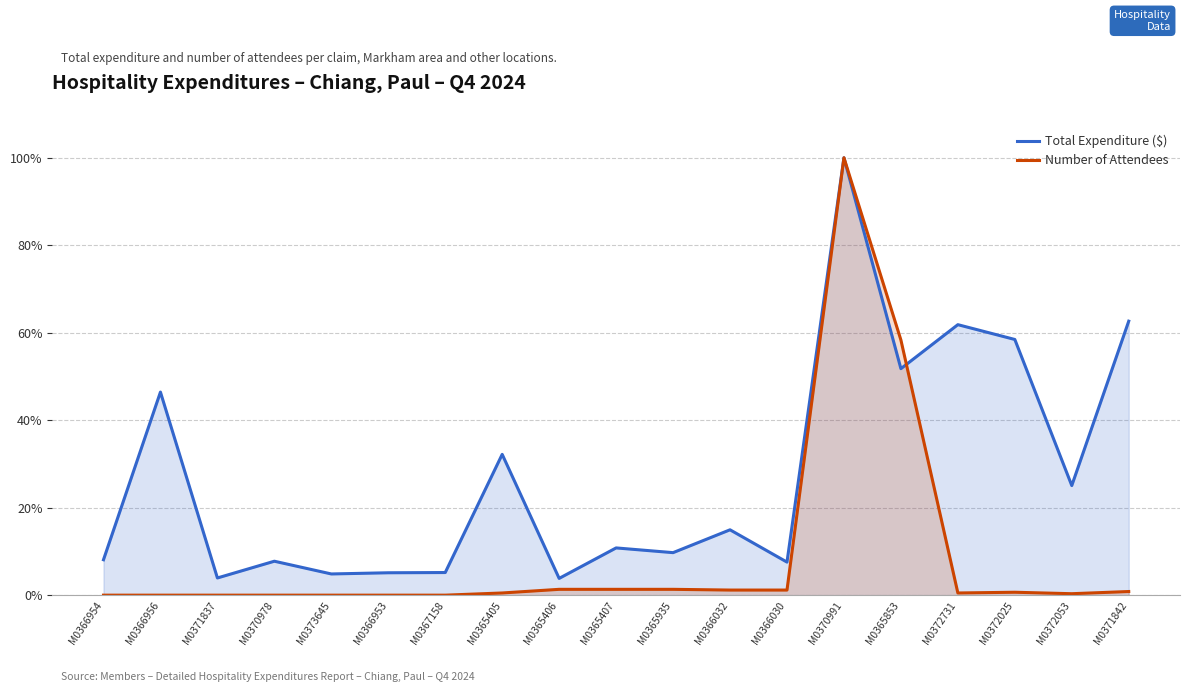

Rank the series by their maximum value, from highest to lowest.

Total Expenditure ($), Number of Attendees